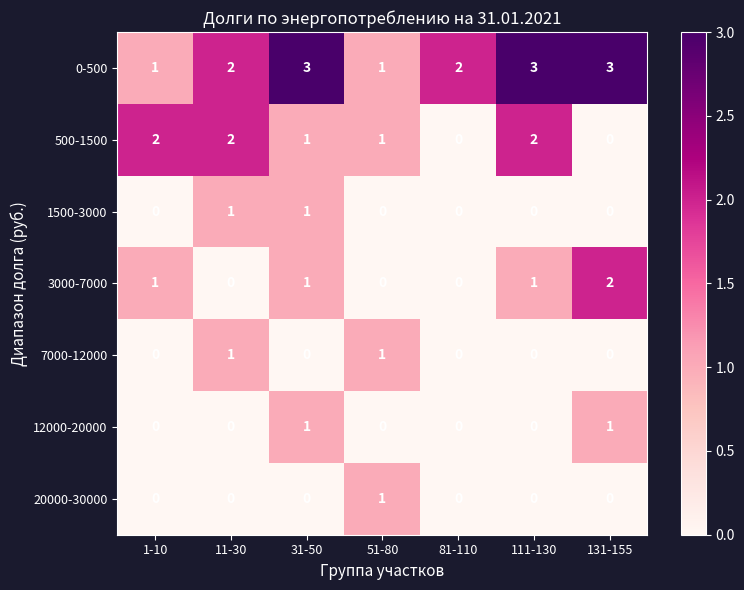

At which category is the sum across all series the highest?

31-50